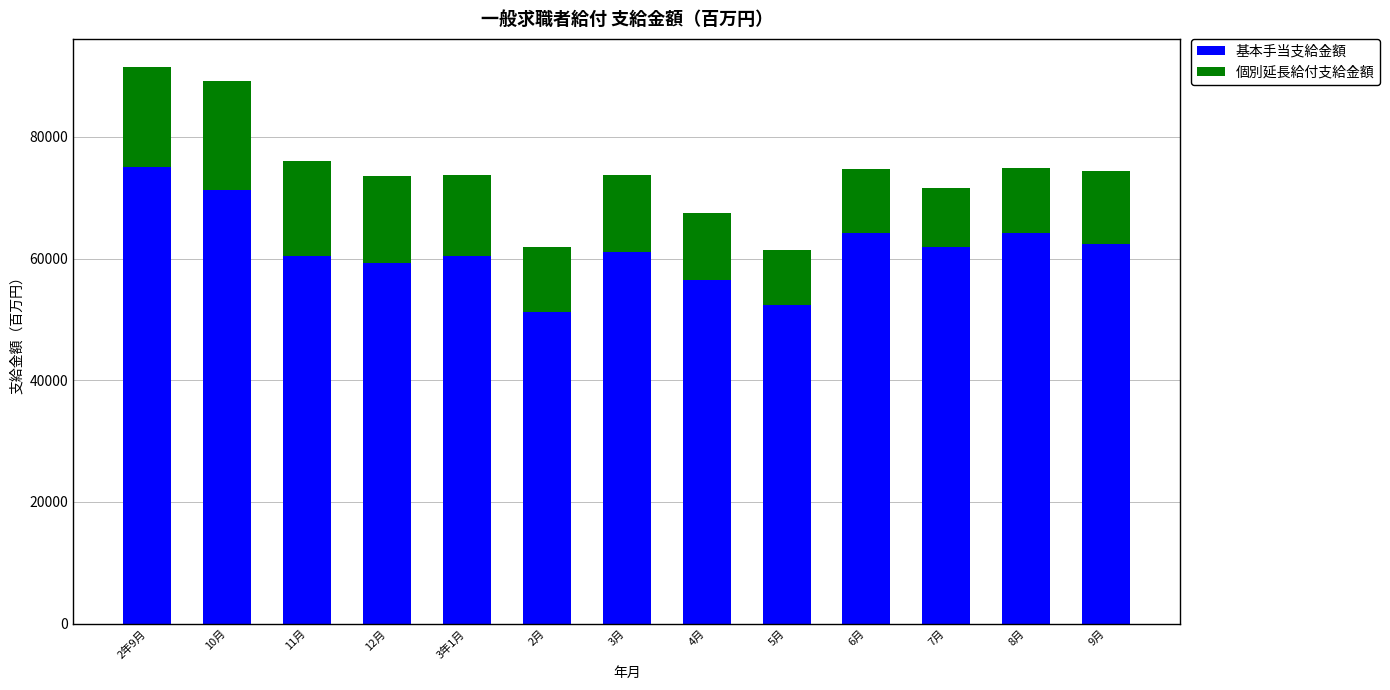

What is the total value across all series at 5月?

61330.0